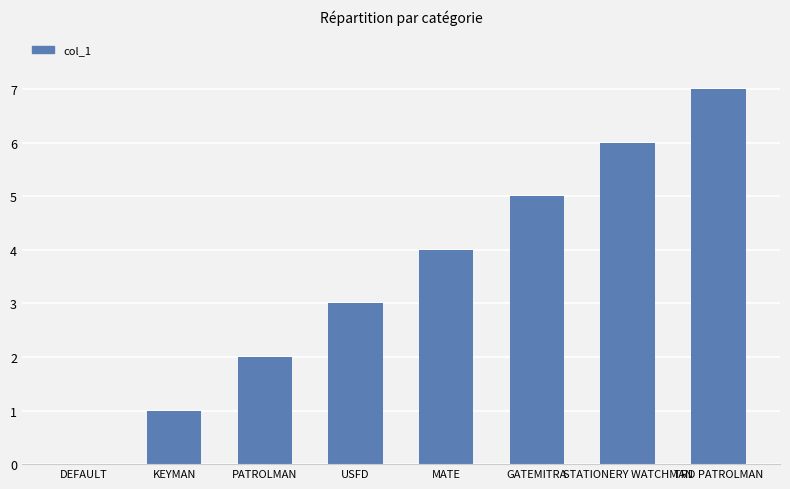

Which label corresponds to the largest value in the chart?

TRD PATROLMAN